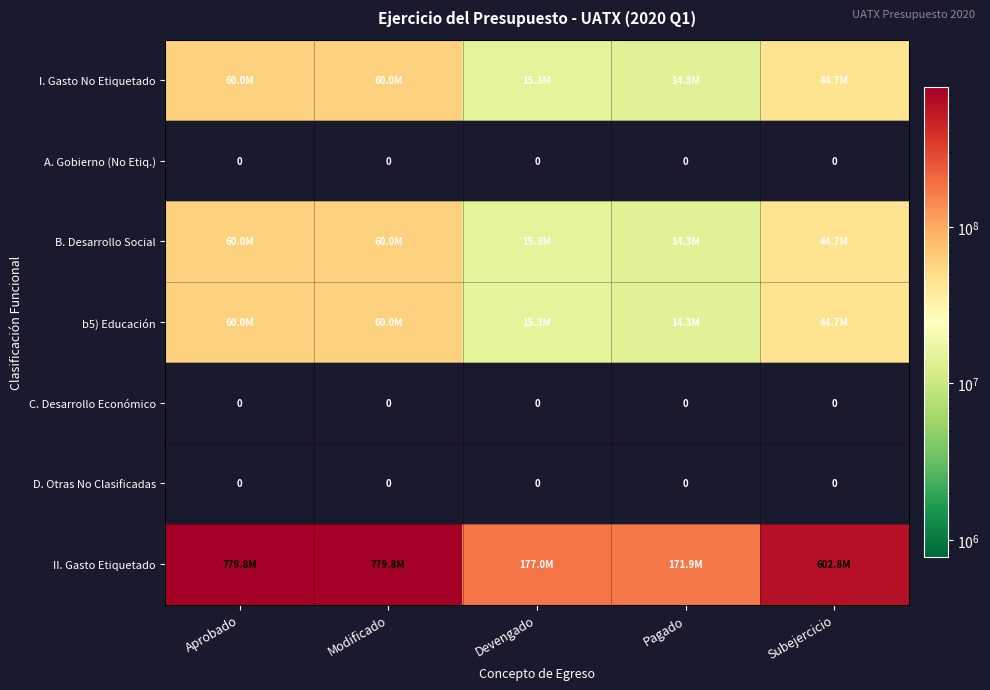

Which has a higher value, Devengado or Aprobado?

Aprobado